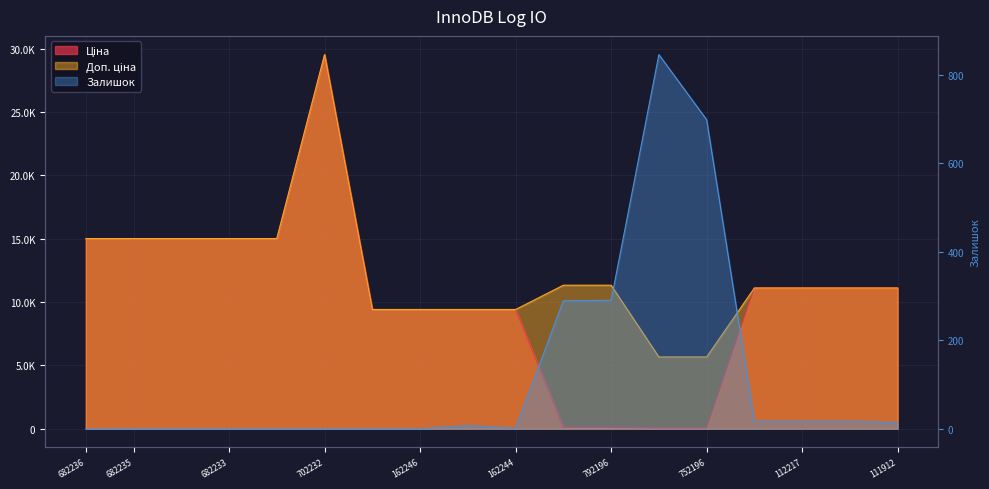

What is the sum of all Доп. ціна values?

220768.7